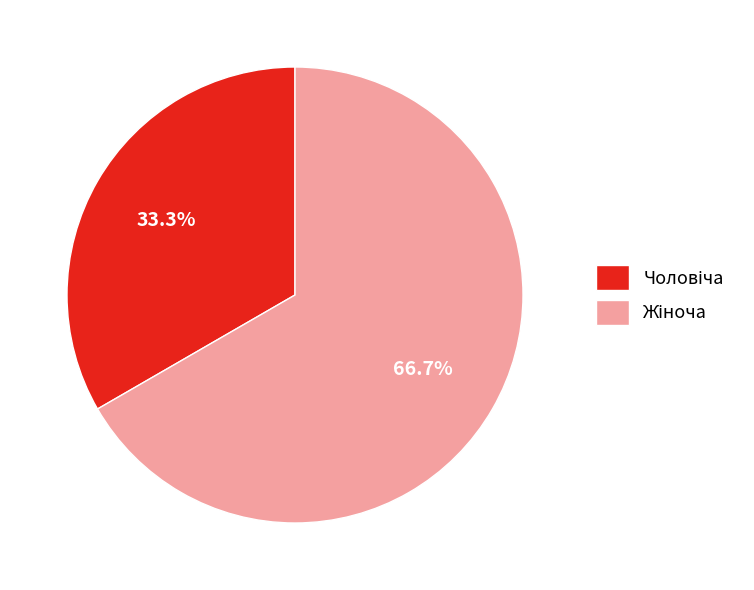

Is there any slice that represents more than half of the pie?

Yes